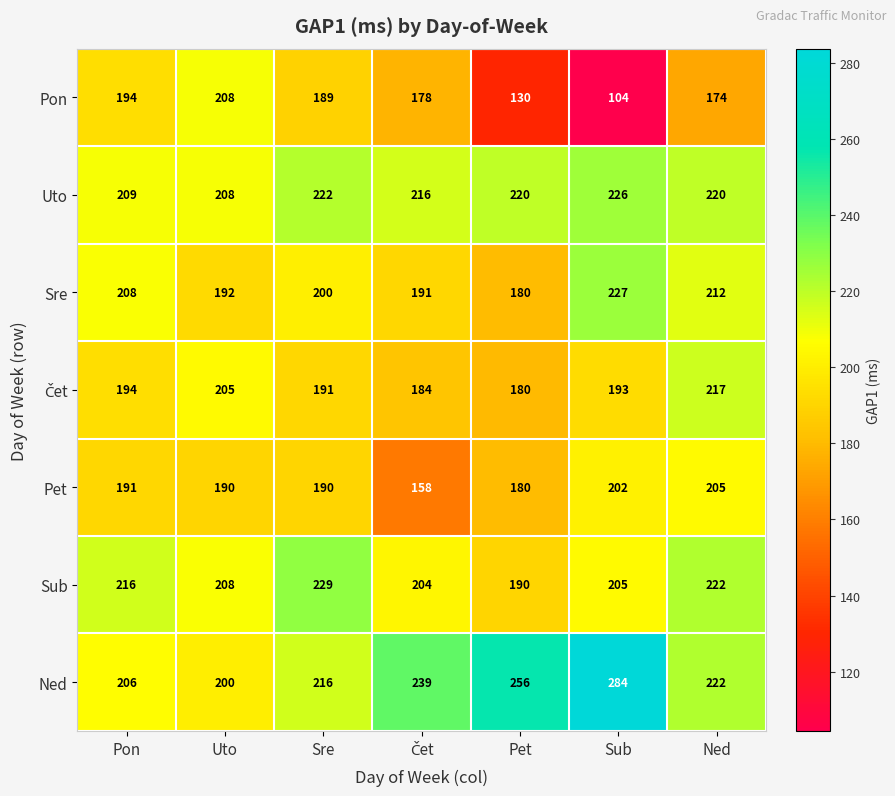

What is the difference between the highest and lowest values at Sub?

180